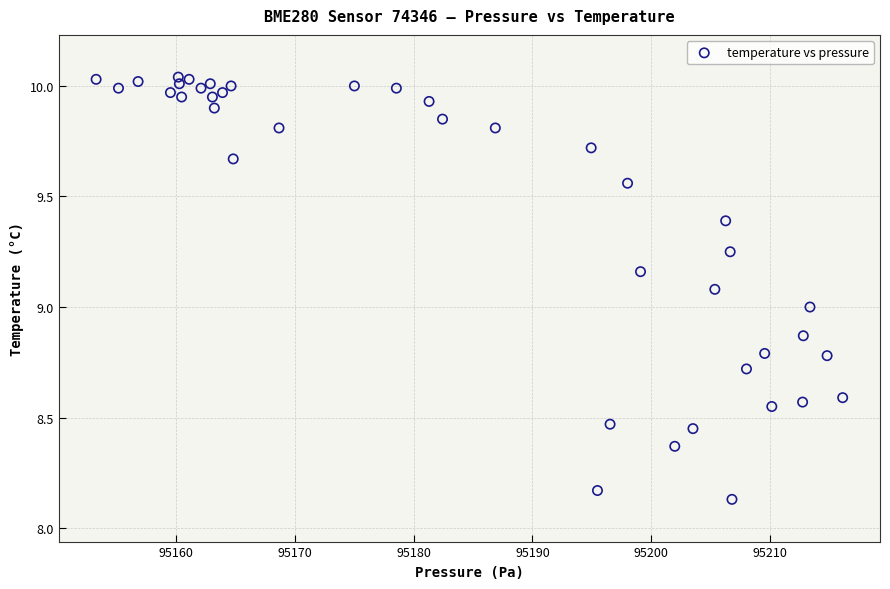

What is the range of X values (max minus min)?

62.8